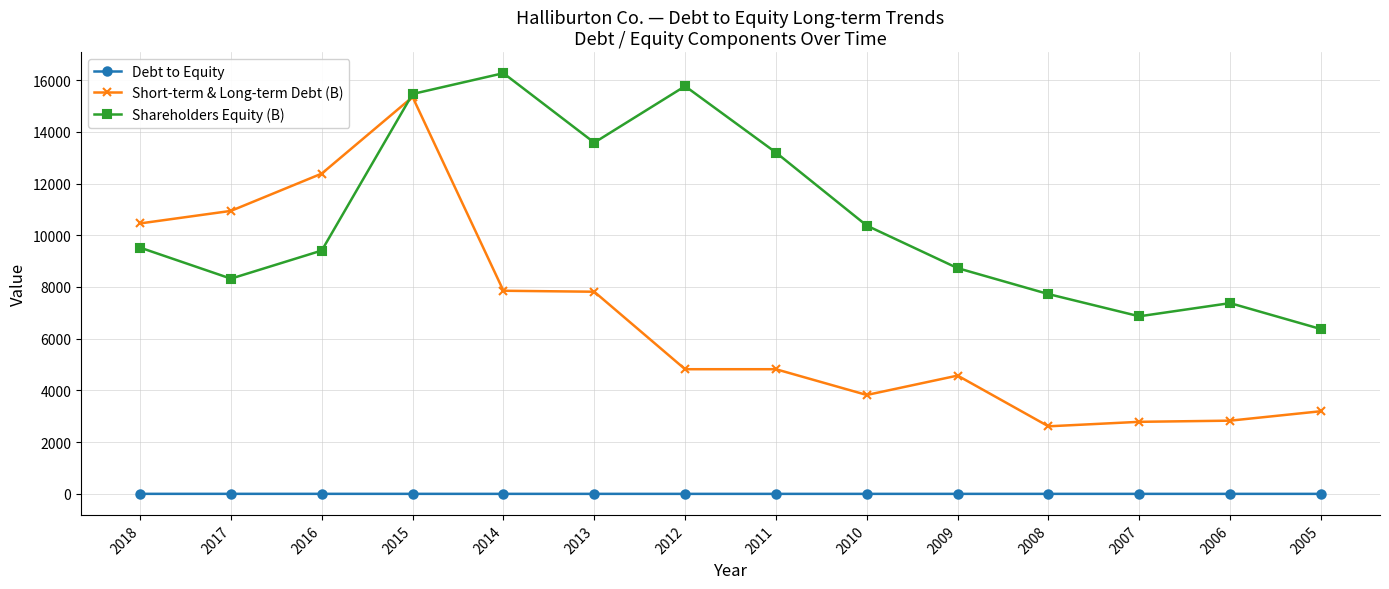

How many values in the Short-term & Long-term Debt (B) series are below 4820?

6